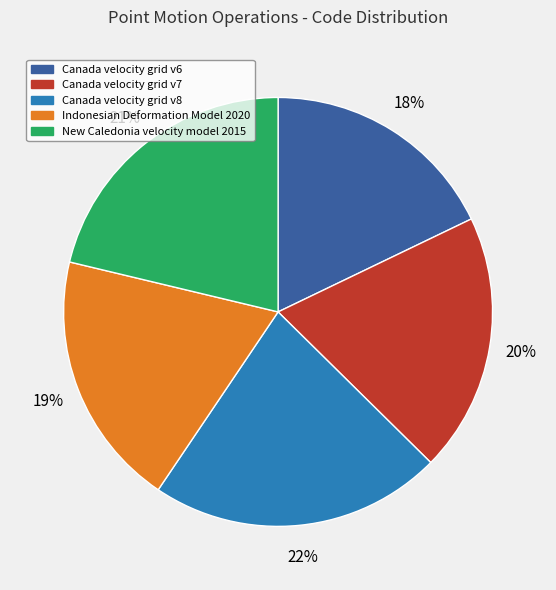

What percentage is the Canada velocity grid v7 slice, to the nearest percent?

20%